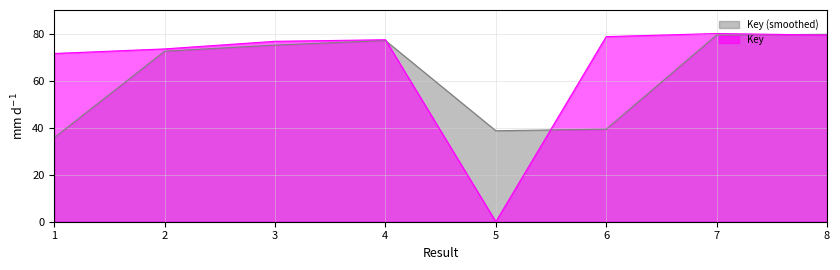

What is the greatest value displayed?

80.0